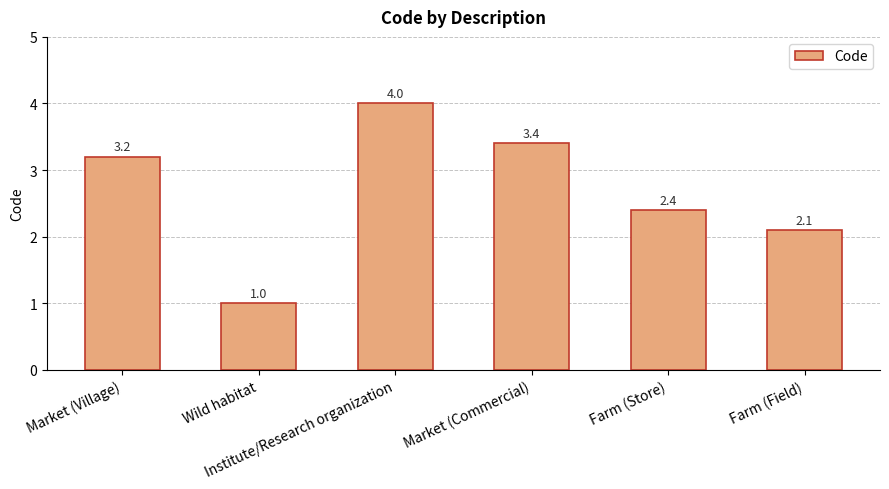

How many data points are above 3?

3